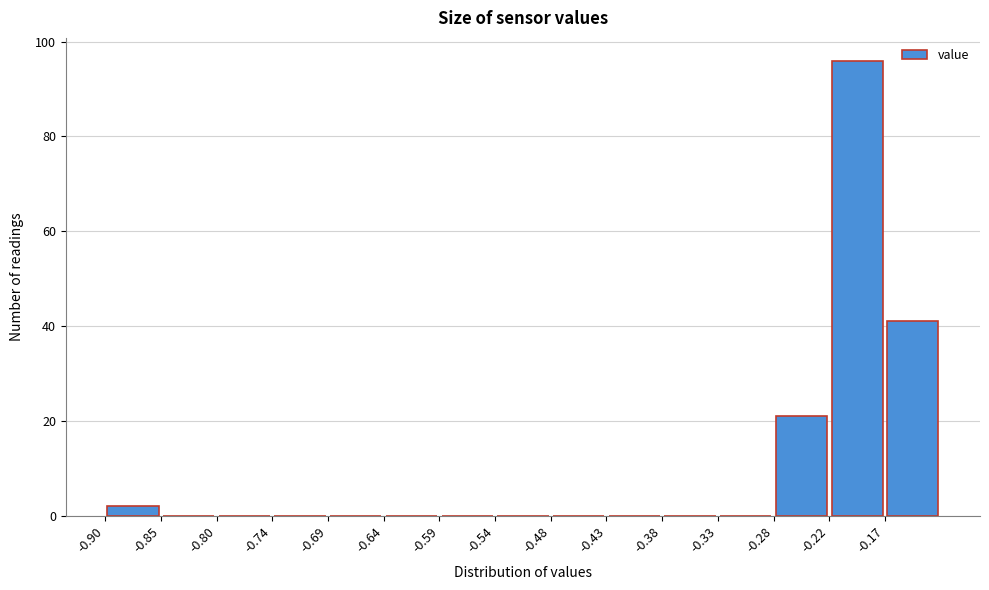

Reading left to right, transcribe this chart: for each bar, give the range it covers on the x-axis and its height. Neither the bar edges nor the heights are printed on the chart, so give them approximately, as read against the axes.

-0.900 to -0.848: 2
-0.848 to -0.796: 0
-0.796 to -0.744: 0
-0.744 to -0.692: 0
-0.692 to -0.640: 0
-0.640 to -0.588: 0
-0.588 to -0.536: 0
-0.536 to -0.484: 0
-0.484 to -0.432: 0
-0.432 to -0.380: 0
-0.380 to -0.328: 0
-0.328 to -0.276: 0
-0.276 to -0.224: 22
-0.224 to -0.172: 96
-0.172 to -0.120: 42